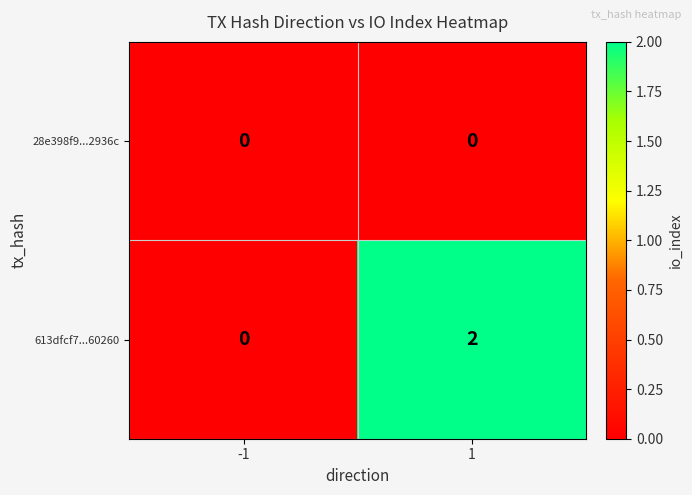

At 1, list the series in order from smallest to largest.

28e398f9...2936c, 613dfcf7...60260